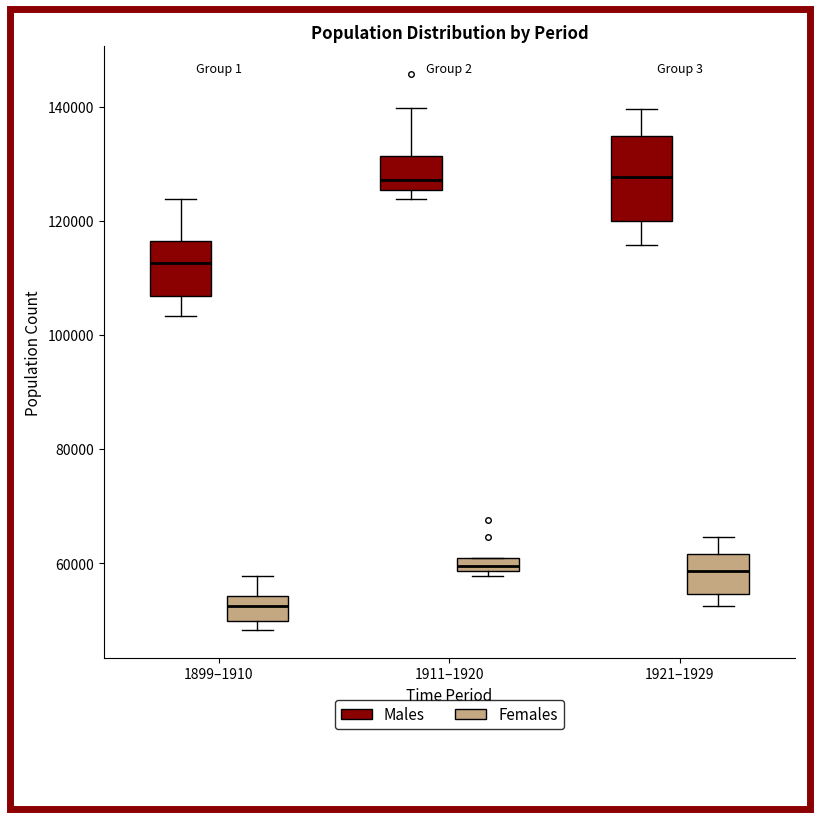

Where does the upper whisker of the box for 1921–1929 (Females) end on the y-axis? The values are not printed on the chart, so give them approximately, as read against the axis.

64000